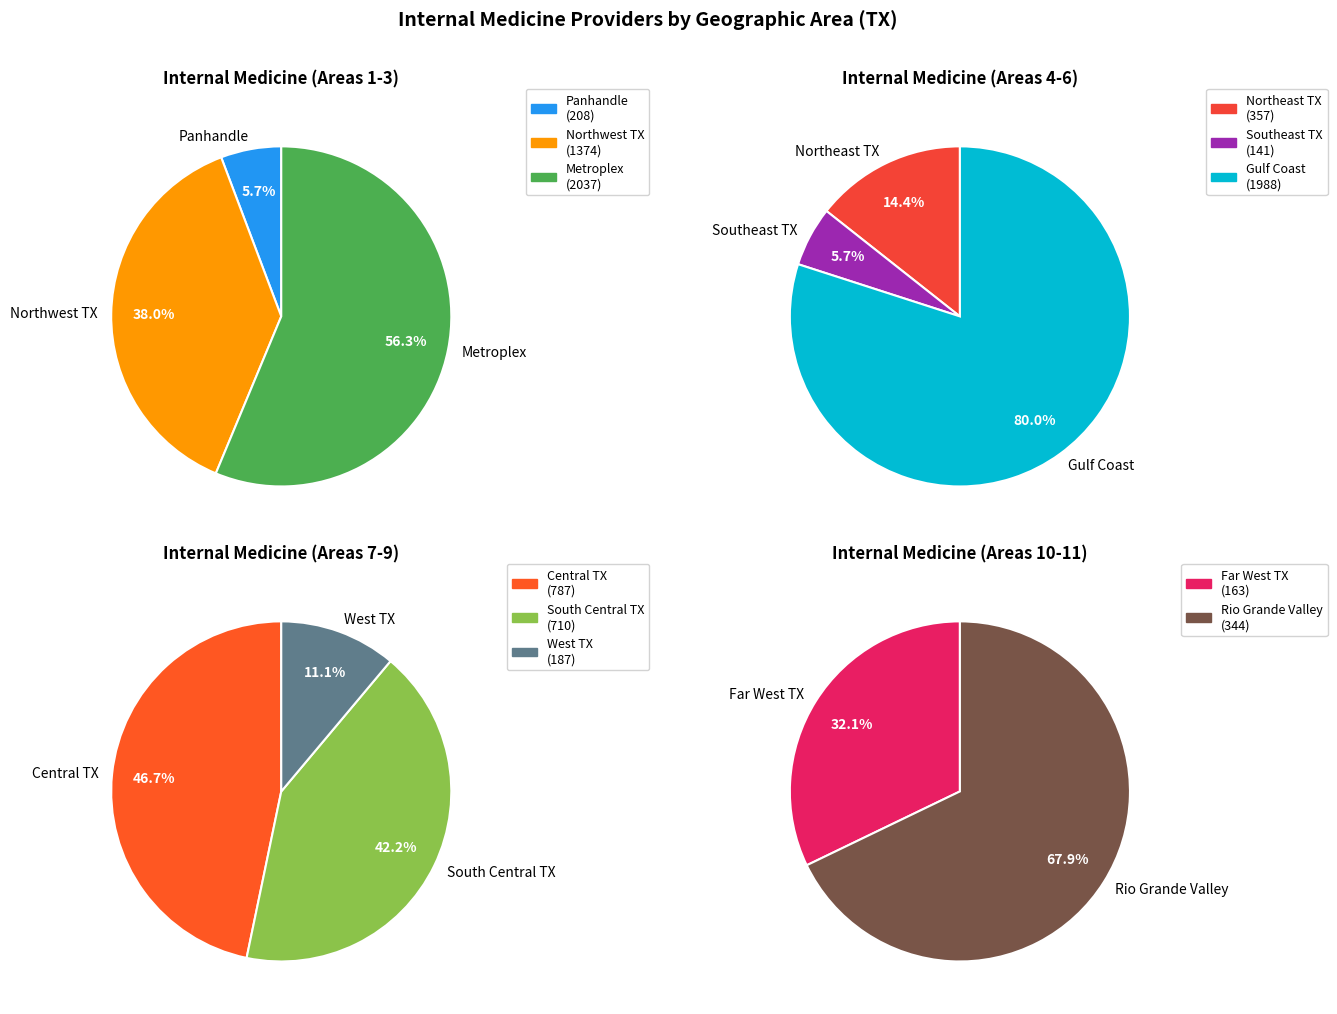

Which has a higher value, 2. Northwest TX or 11. Rio Grande Valley?

2. Northwest TX